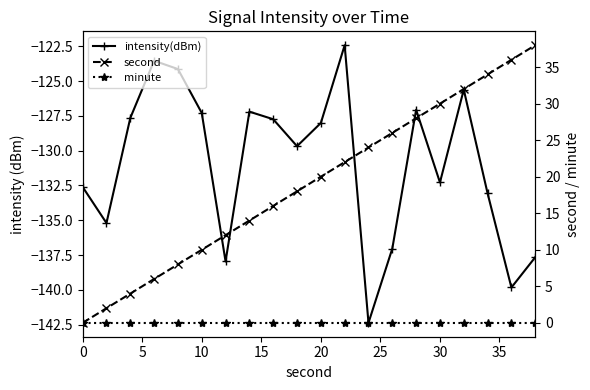

List the series in order of their peak value, highest first.

second, minute, intensity(dBm)